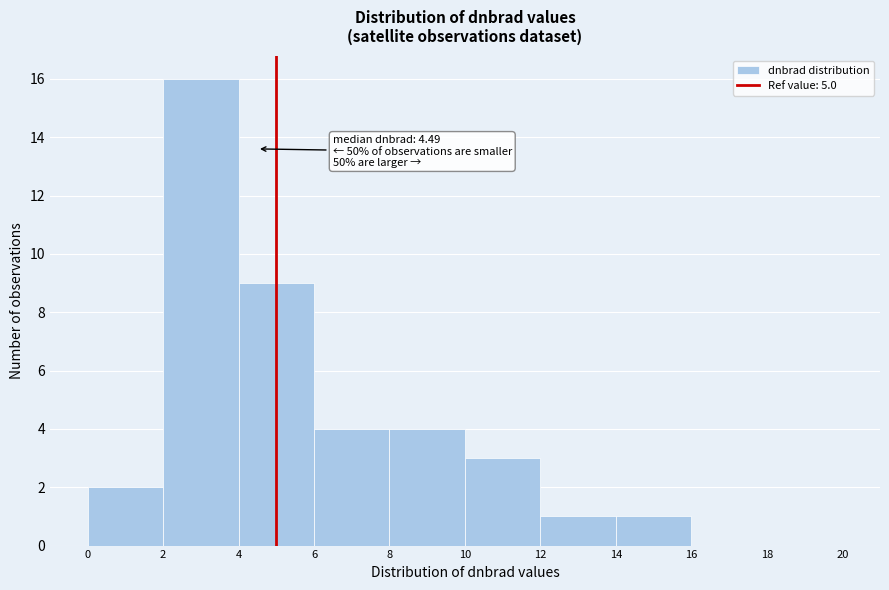

Which range on the x-axis has the tallest bar?

2 to 4